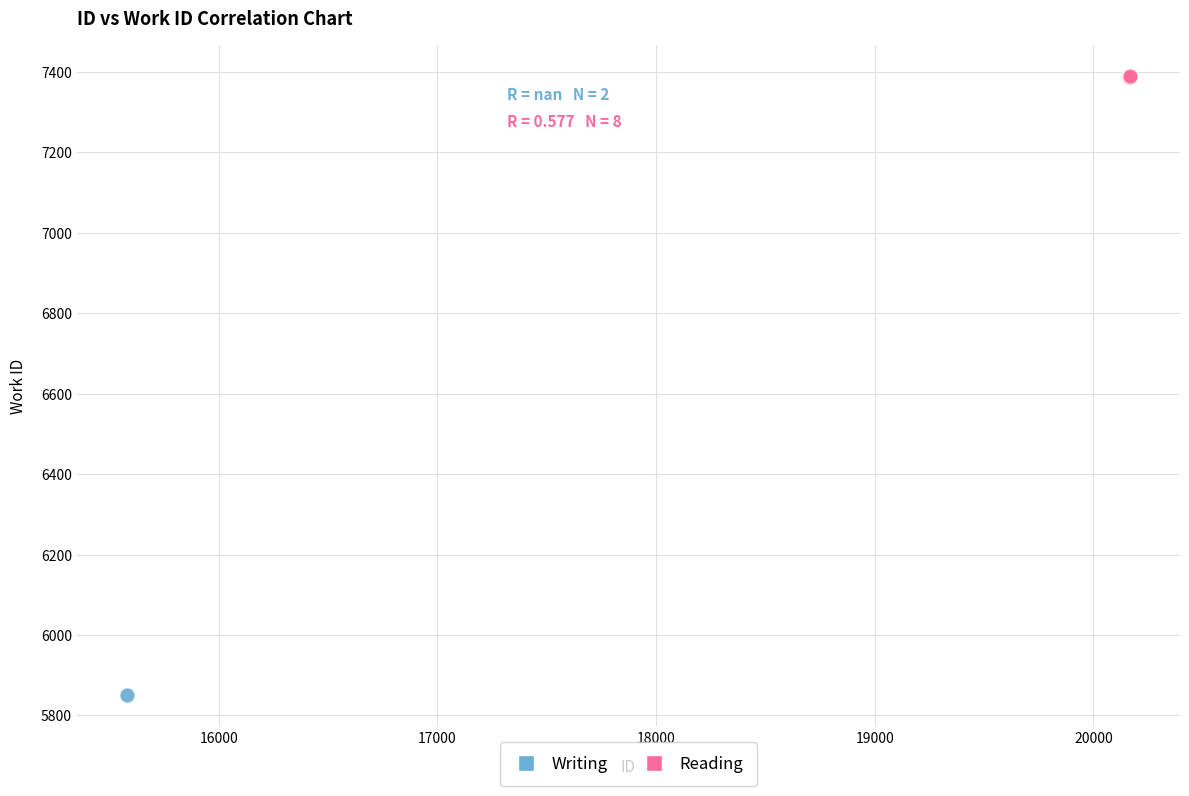

What are all the series names shown in the legend?

Writing, Reading